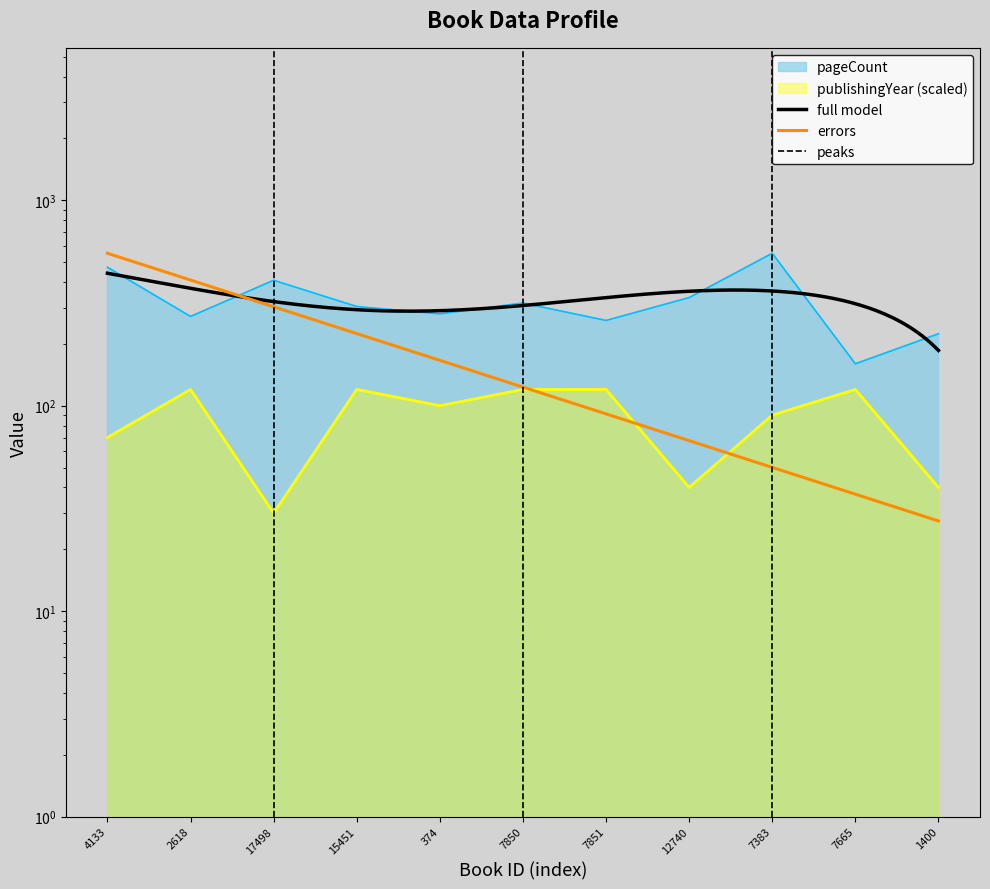

How many data points in publishingYear are above 100?

5